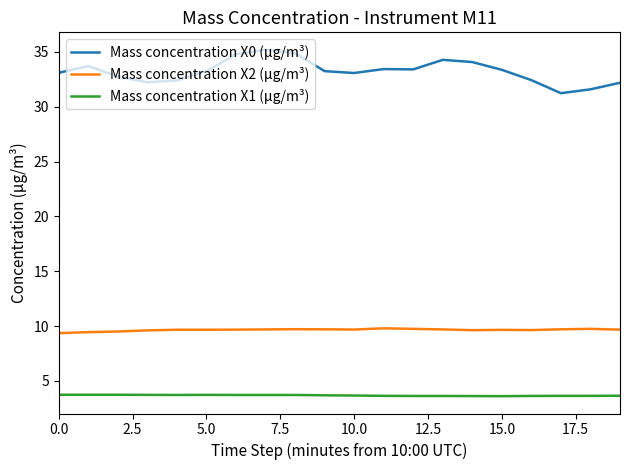

Which series has the largest range (max minus min)?

Mass concentration X0 (μg/m³)